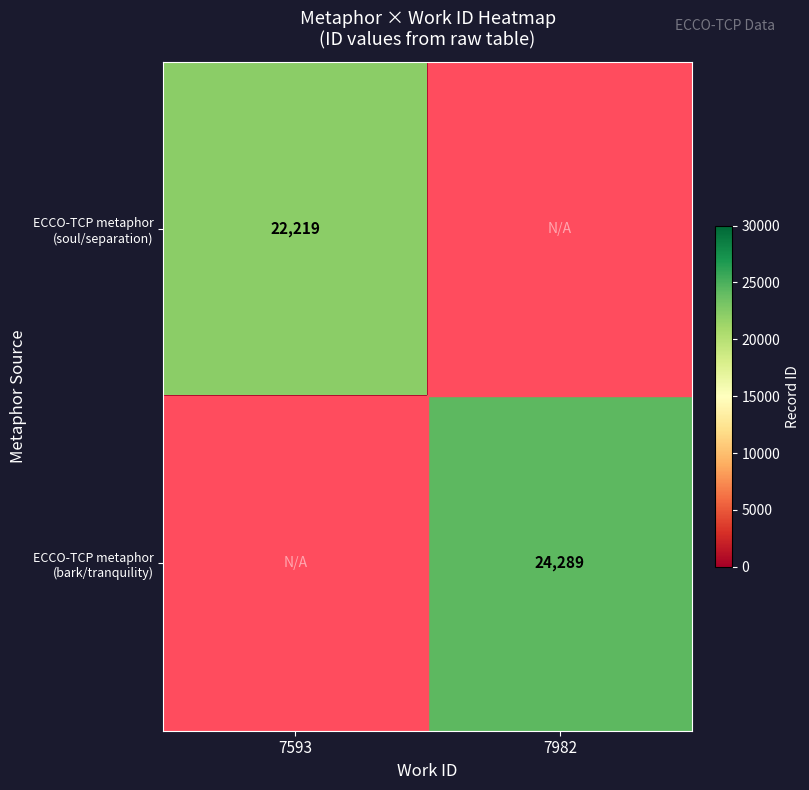

The ECCO-TCP metaphor (soul/separation) series shows 11702 at 7593. True or false?

False